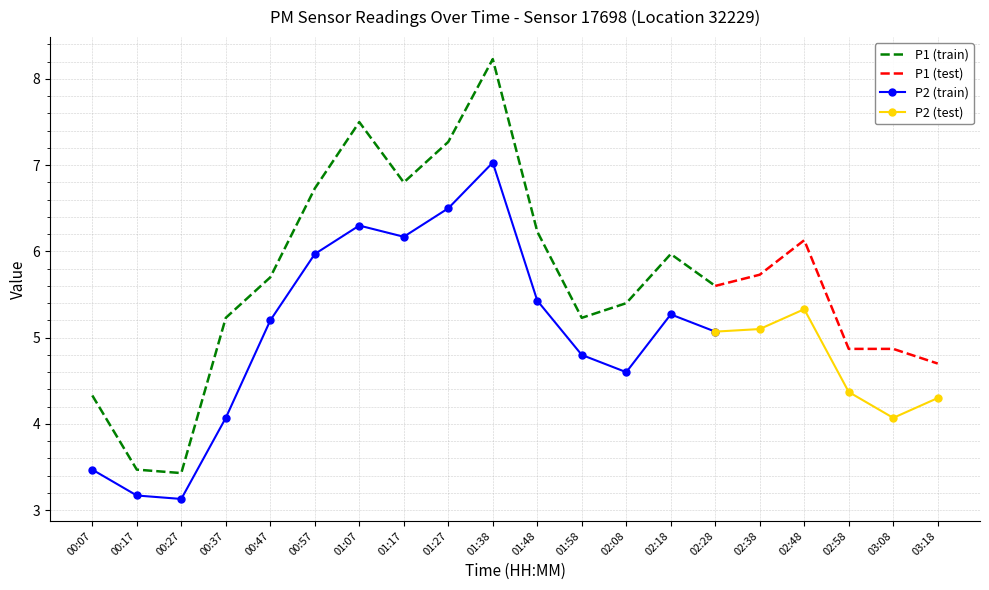

Which series has the largest total across all categories?

P1